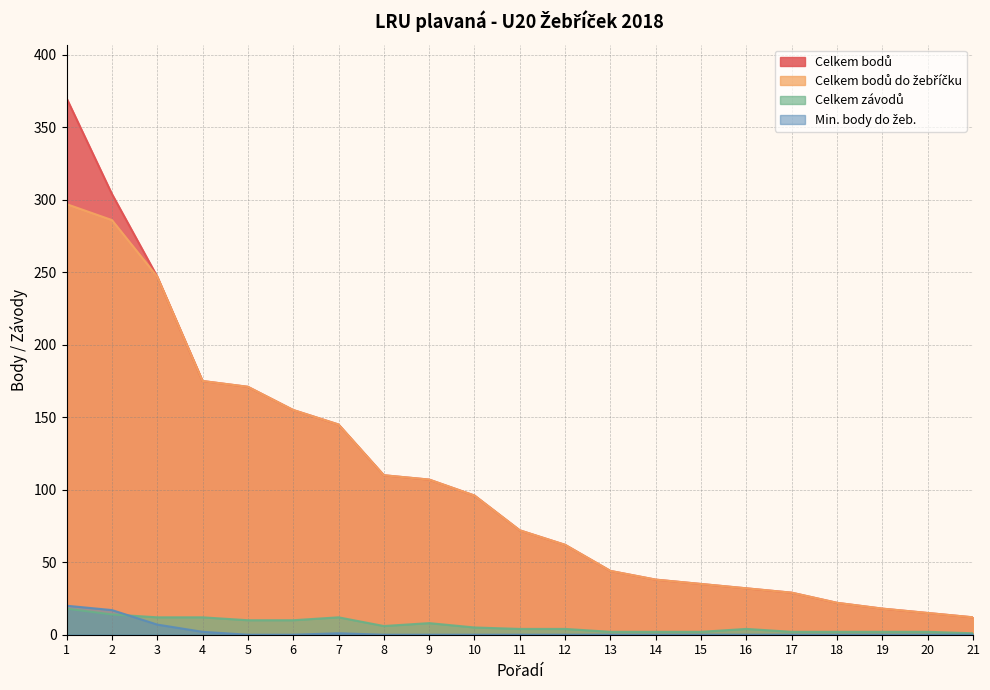

Reading left to right, transcribe all the data shown in this chart.

Celkem bodů: 1=370	2=304	3=247	4=175	5=171	6=155	7=145	8=110	9=107	10=96	11=72	12=62	13=44	14=38	15=35	16=32	17=29	18=22	19=18	20=15	21=12
Celkem bodů do žebříčku: 1=297	2=286	3=247	4=175	5=171	6=155	7=145	8=110	9=107	10=96	11=72	12=62	13=44	14=38	15=35	16=32	17=29	18=22	19=18	20=15	21=12
Celkem závodů: 1=18	2=14	3=12	4=12	5=10	6=10	7=12	8=6	9=8	10=5	11=4	12=4	13=2	14=2	15=2	16=4	17=2	18=2	19=2	20=2	21=1
Min. body do žeb.: 1=20	2=17	3=7	4=2	5=0	6=0	7=1	8=0	9=0	10=0	11=0	12=0	13=0	14=0	15=0	16=0	17=0	18=0	19=0	20=0	21=0